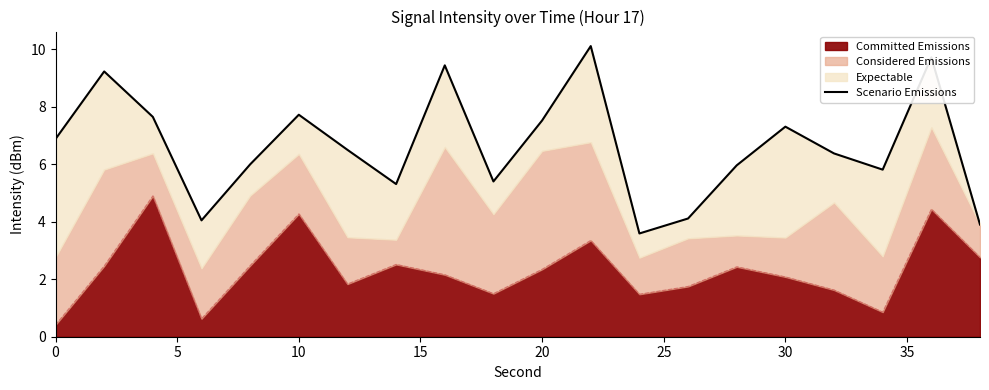

True or false: Committed Emissions has a value of 4.3 at 10.

True